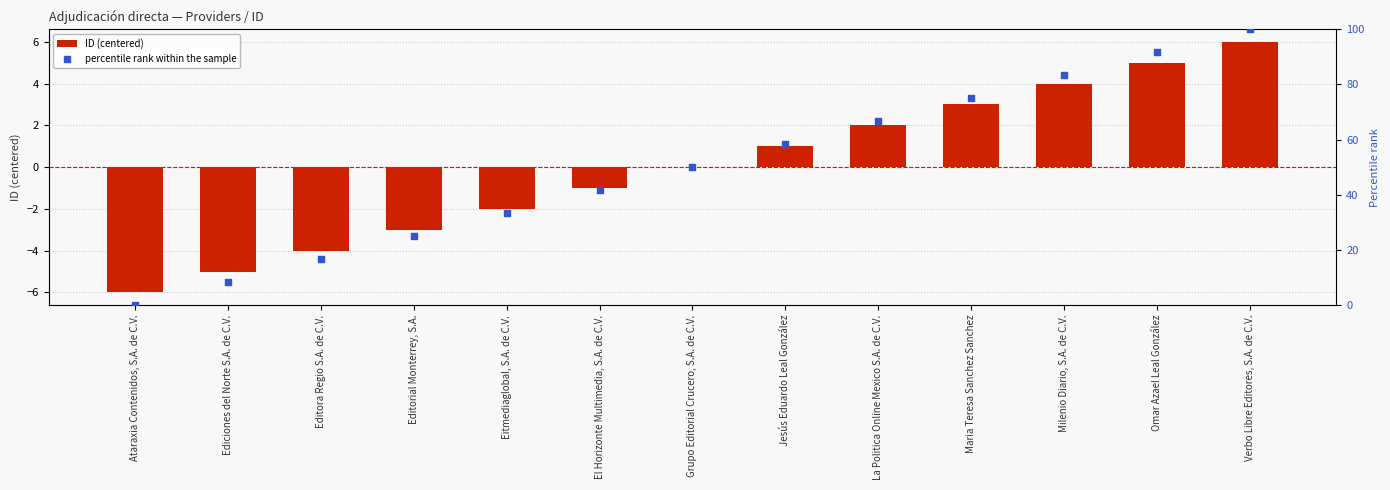

Which series reaches the maximum Y coordinate?

percentile rank within the sample